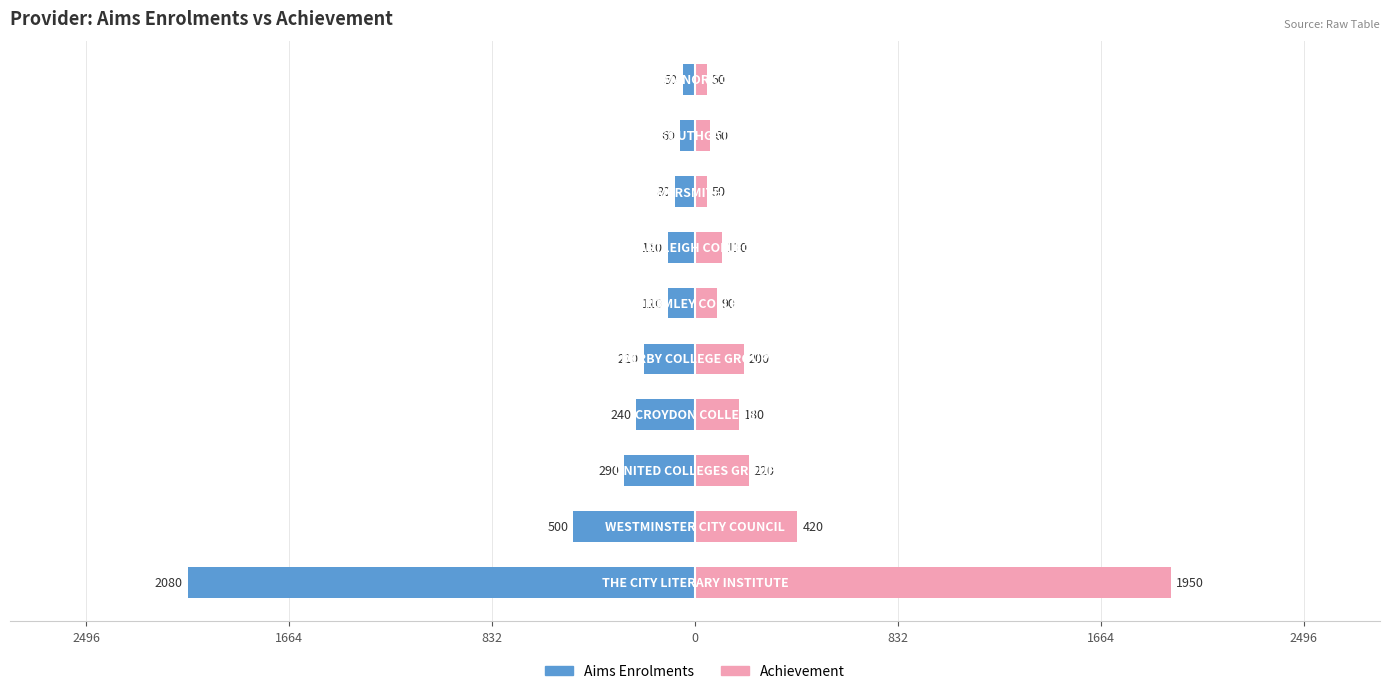

Between 2496 and 0, which series saw the biggest shift?

Aims Enrolments